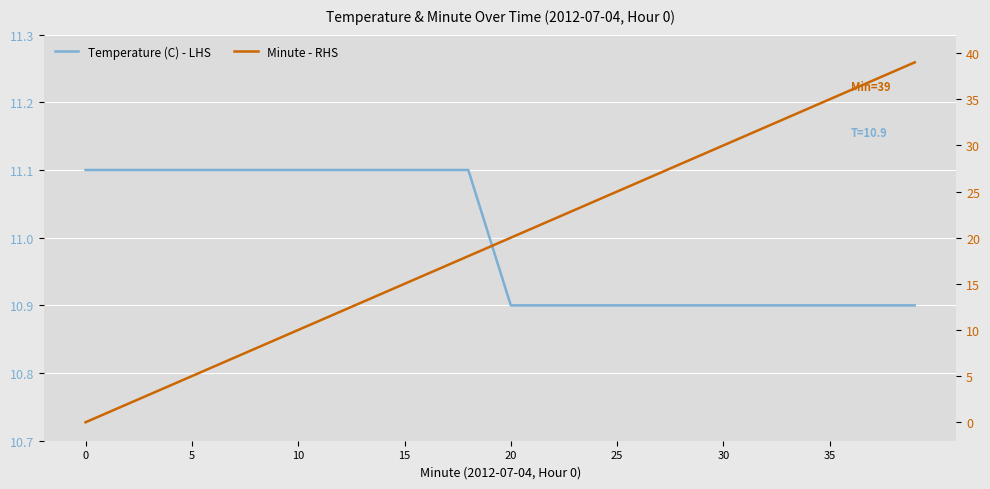

True or false: Temperature (C) - LHS has a value of 10.9 at 30.

True